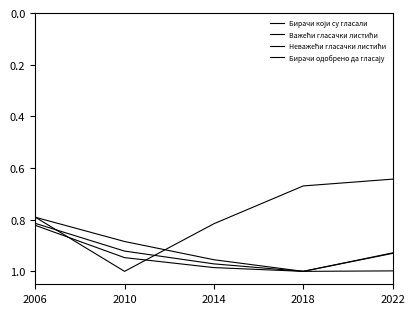

Is this an area chart (filled region under the line)?

No